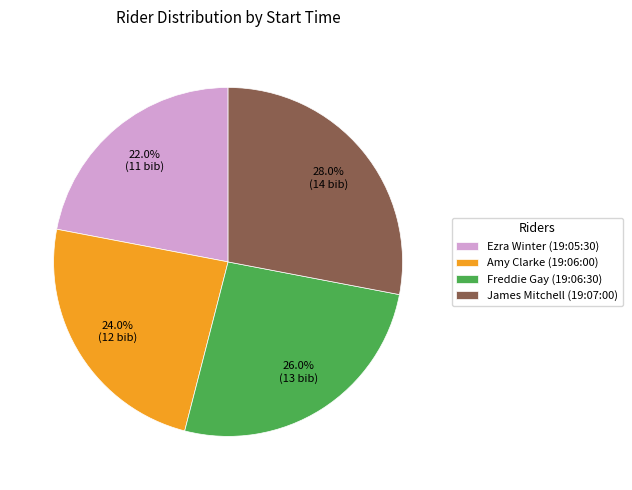

Is it true that Freddie Gay (19:06:30) is 26% of the pie?

True